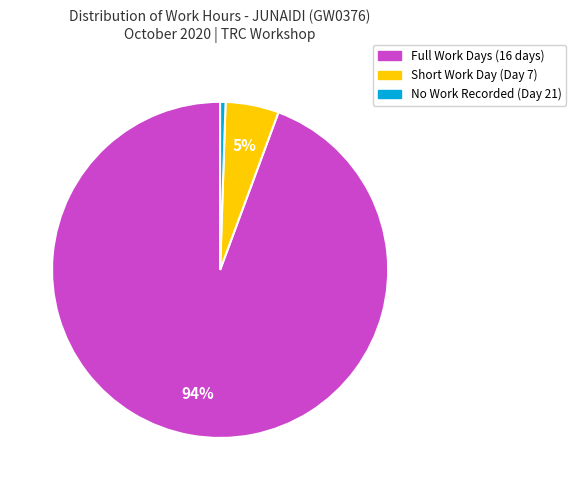

To the nearest percent, what is the average slice percentage?

33%